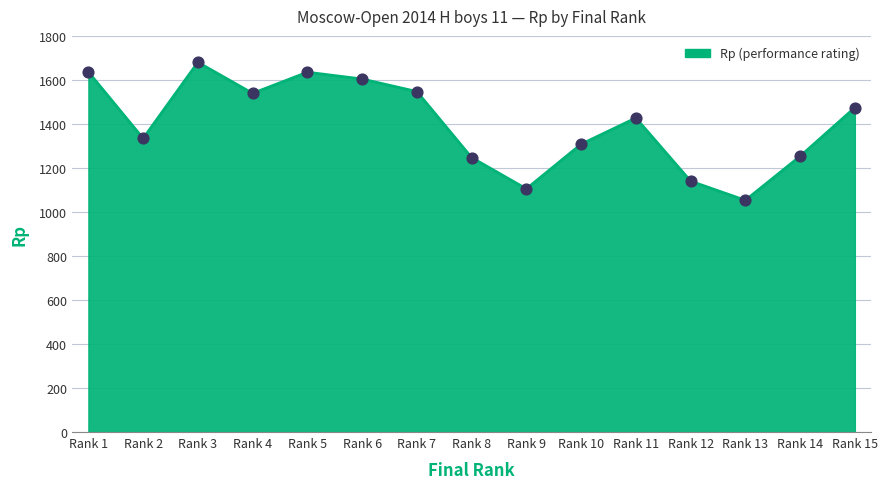

What is the ratio of the value at Rank 15 to the value at Rank 10?

1.1